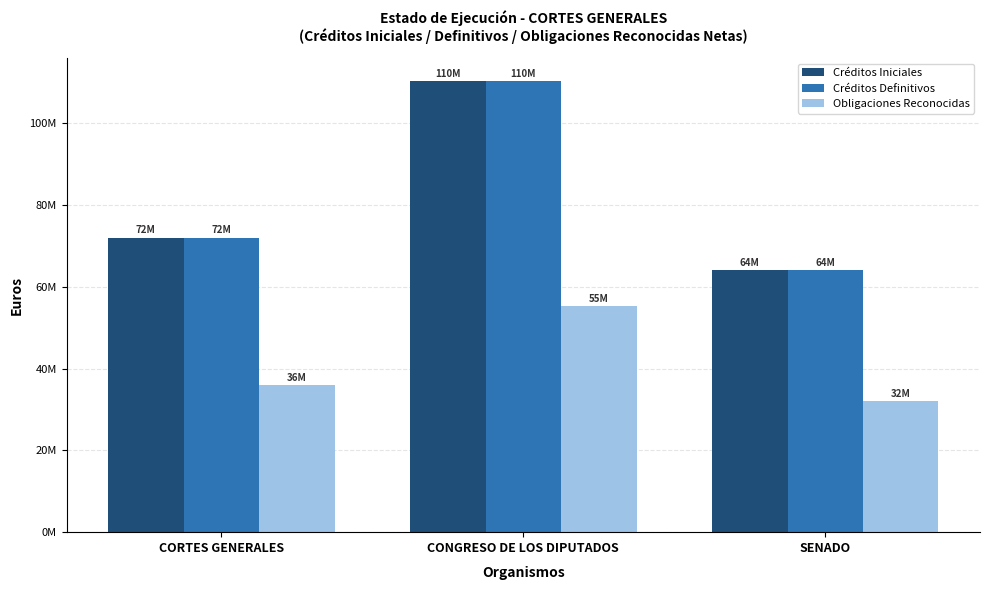

What is the average value of the Créditos Definitivos series?

82203533